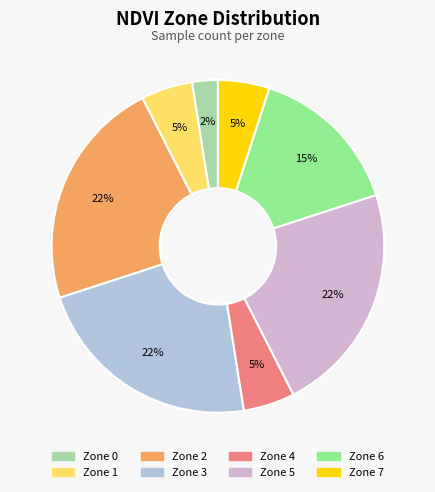

True or false: Zone 7 accounts for 5% of the total.

True